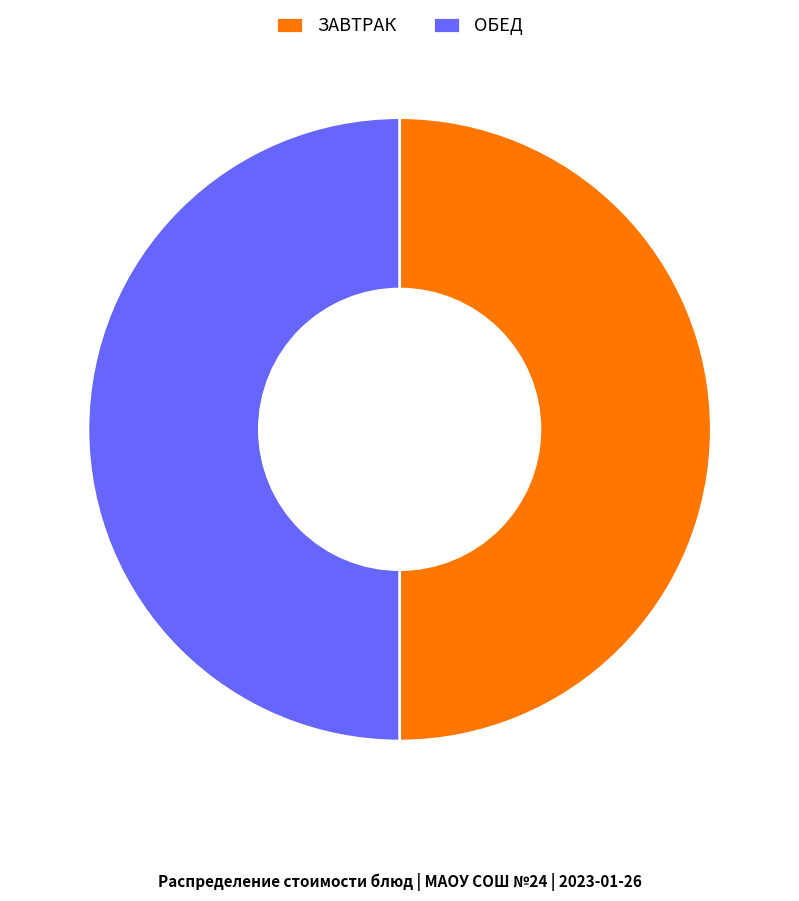

How many slices are in this pie chart?

2